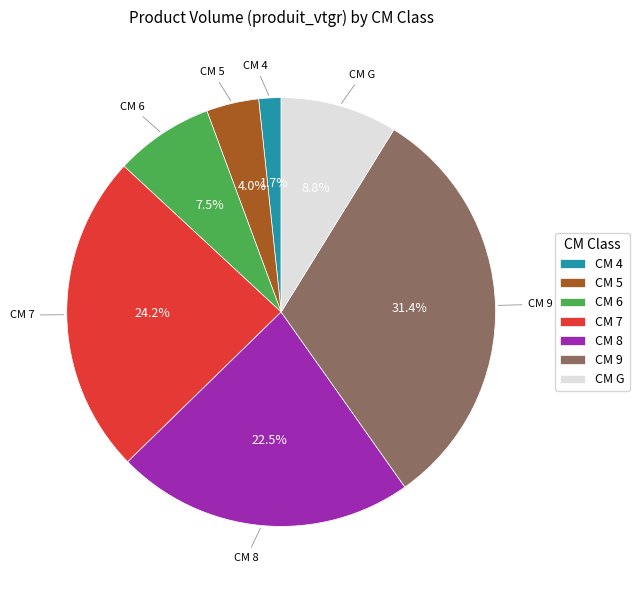

Does CM G account for over 50% of the chart?

No